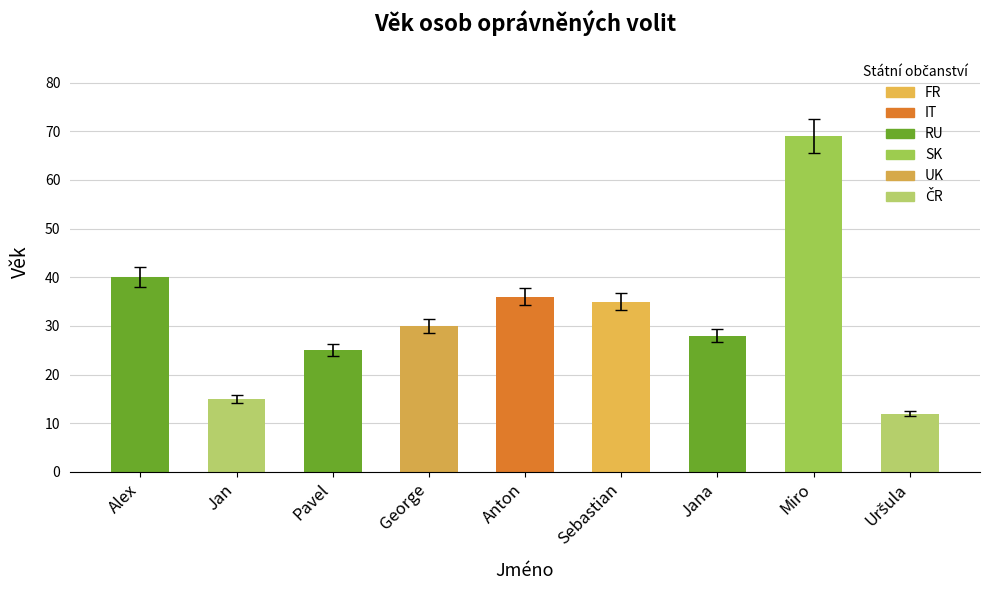

What is the change in value from Alex to Jana?

-12